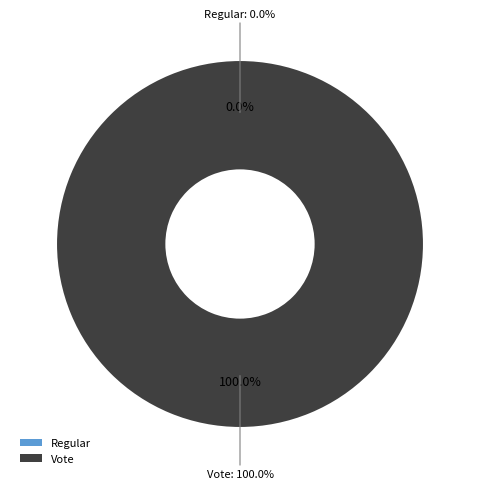

What percentage do Vote and Regular together represent?

100.0%